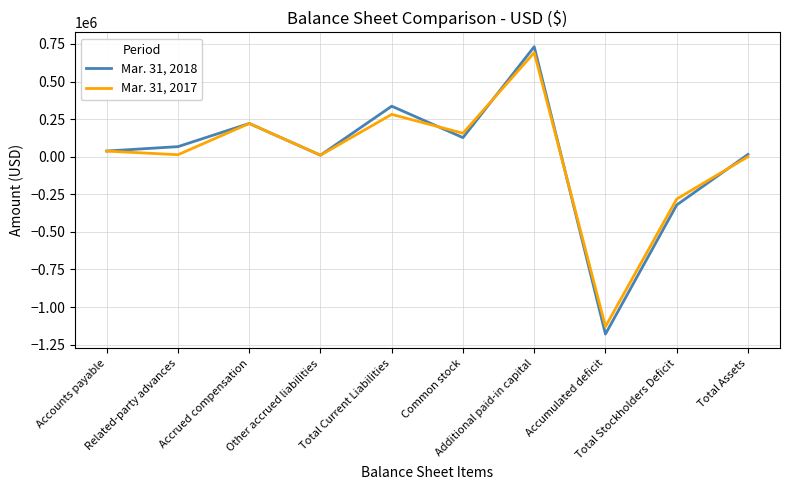

What is the minimum value for Mar. 31, 2018?

-1180182